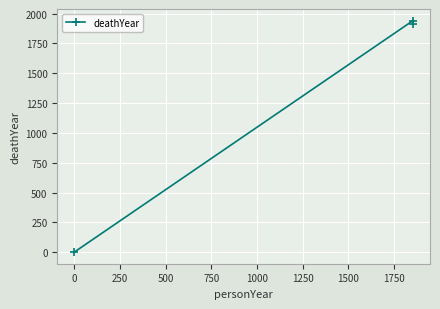

What is the difference between the second highest and minimum values?

1915